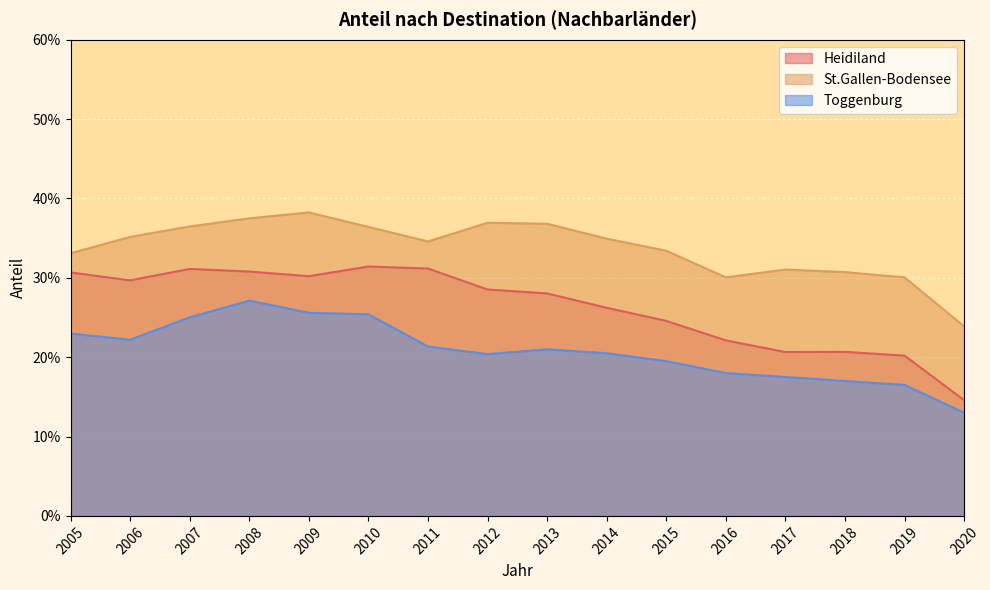

True or false: Toggenburg has a value of 0.2 at 2006.

True